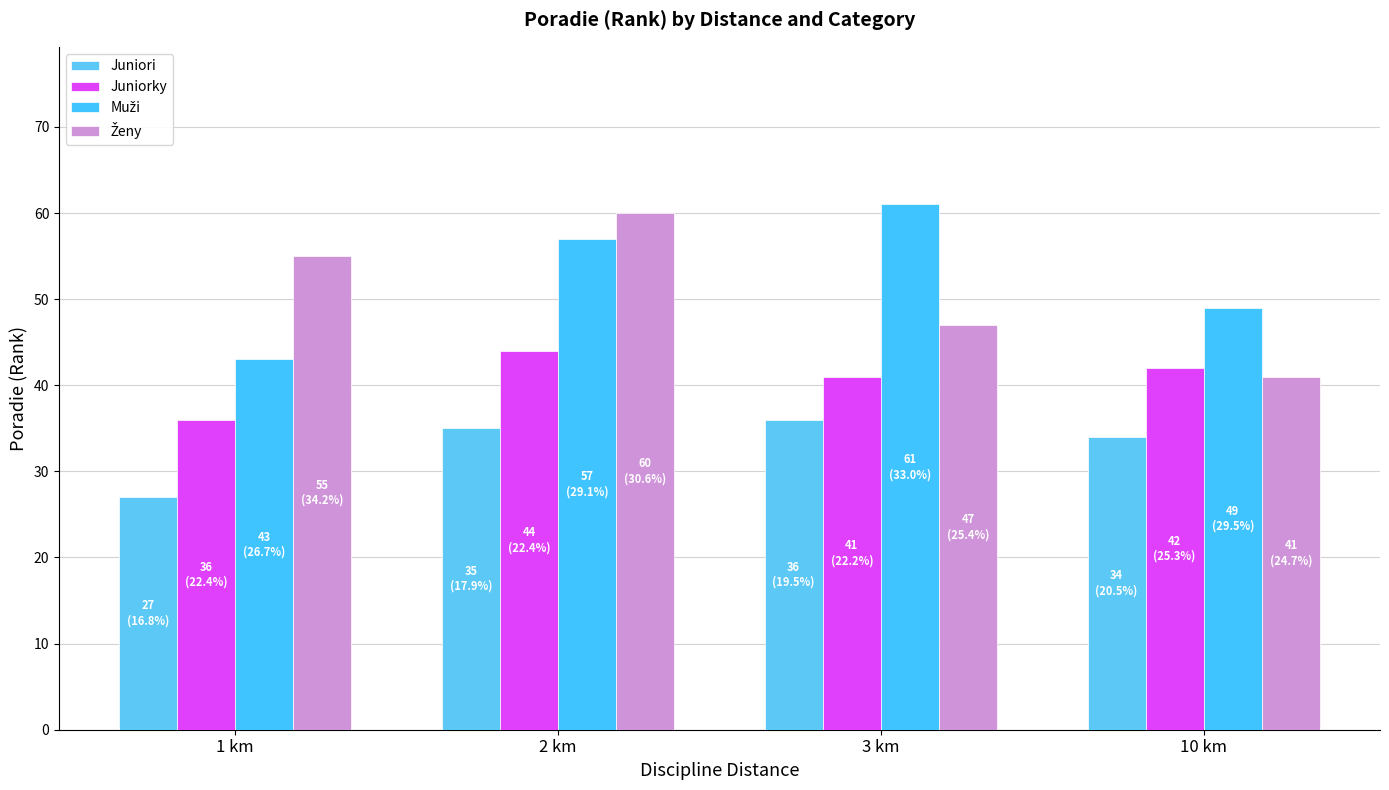

Which series changed the most between 3 km and 10 km?

Muži